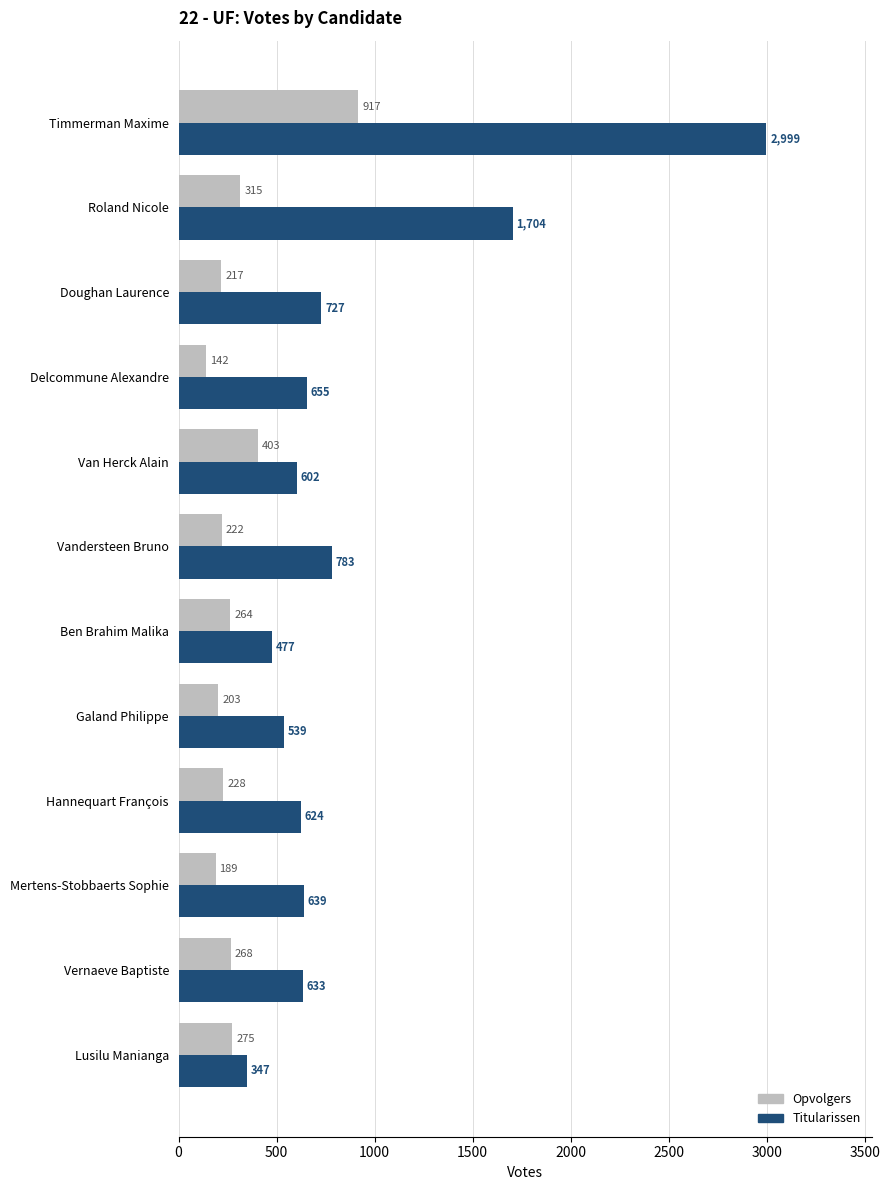

What is the difference between the second highest and minimum values in the Opvolgers series?

261